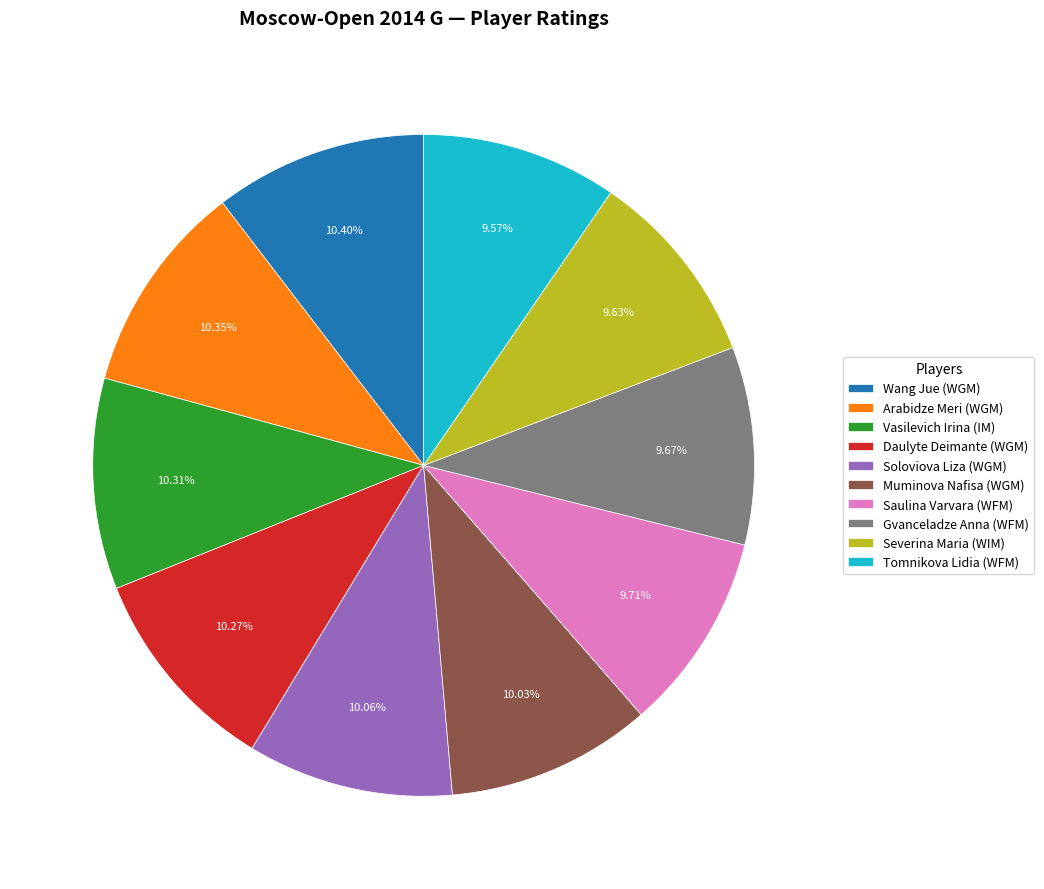

Approximately how many times larger is the value at Vasilevich Irina (IM) compared to Severina Maria (WIM)?

1.1